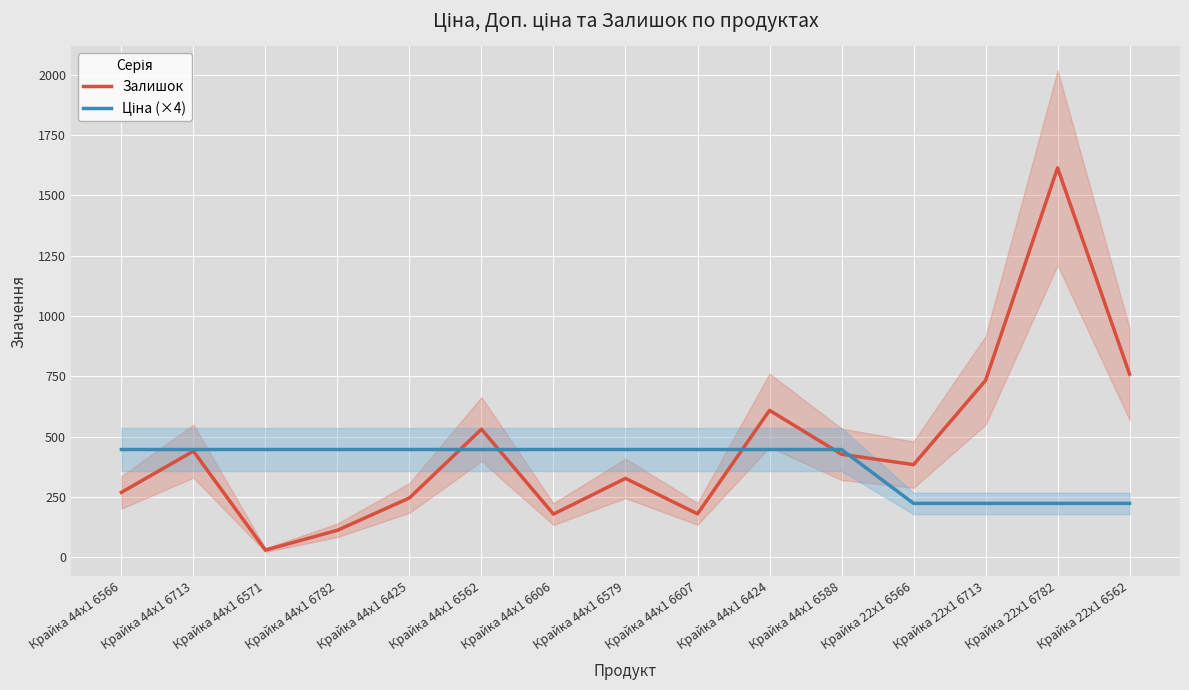

List the labels in order of Ціна (×4) value, smallest first.

Крайка 22x1 6566, Крайка 22x1 6713, Крайка 22x1 6782, Крайка 22x1 6562, Крайка 44x1 6566, Крайка 44x1 6713, Крайка 44x1 6571, Крайка 44x1 6782, Крайка 44x1 6425, Крайка 44x1 6562, Крайка 44x1 6606, Крайка 44x1 6579, Крайка 44x1 6607, Крайка 44x1 6424, Крайка 44x1 6588